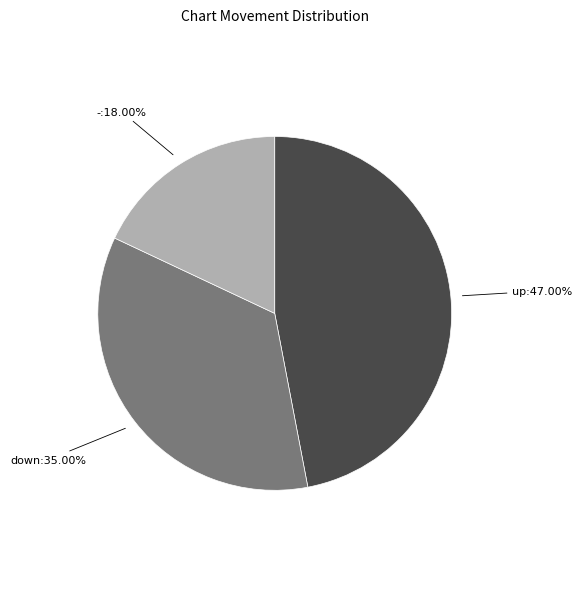

Is there any slice that represents more than half of the pie?

No